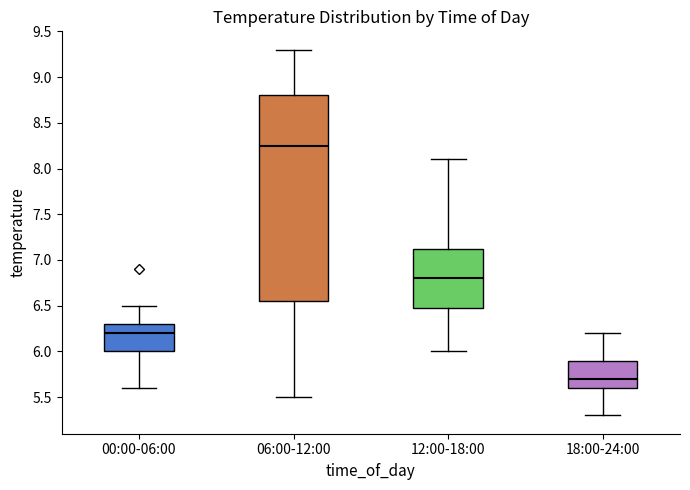

Comparing the boxes themselves (not the whiskers), which one is the tallest?

06:00-12:00